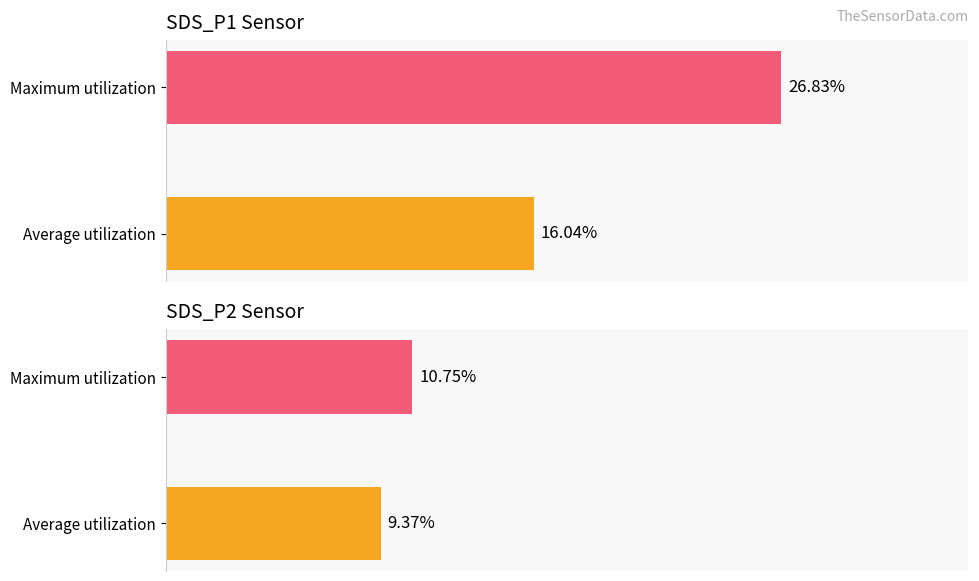

True or false: SDS_P2 has a value of 9.4 at Average utilization.

True